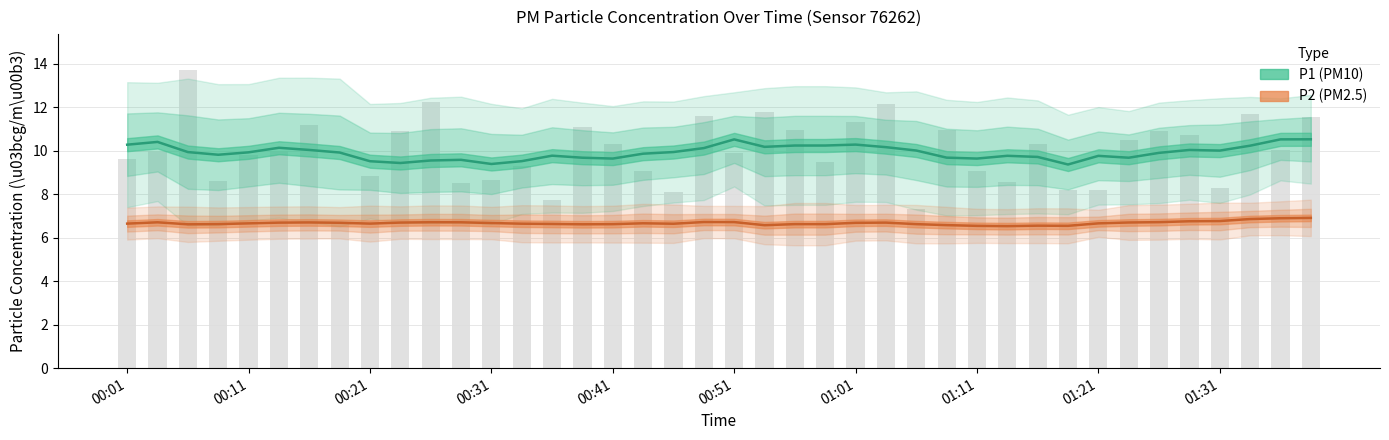

Are the bars grouped side by side (vs. stacked)?

Yes